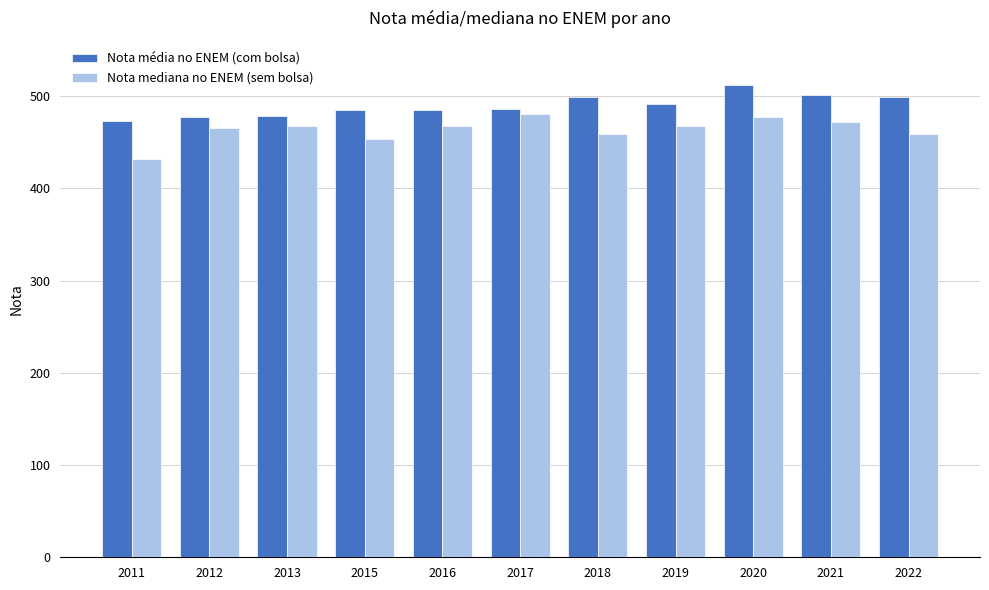

What is the value of the Nota mediana no ENEM (sem bolsa) bar at the 2nd from the left?

465.4